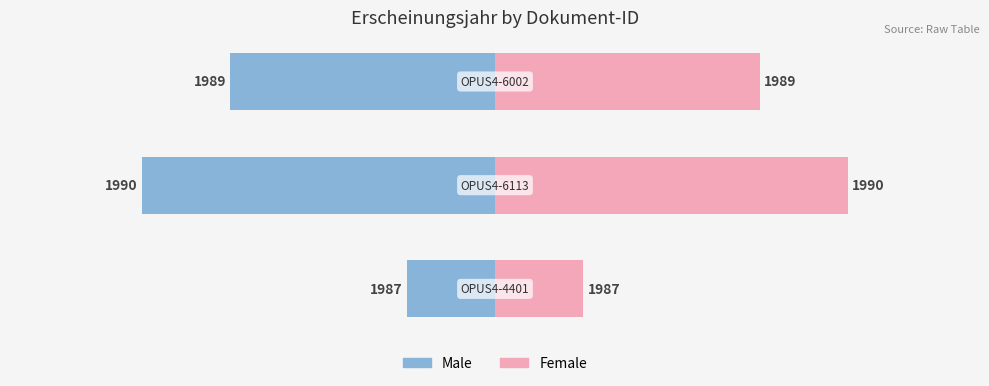

The value of Female at 0 is 2. True or false?

False